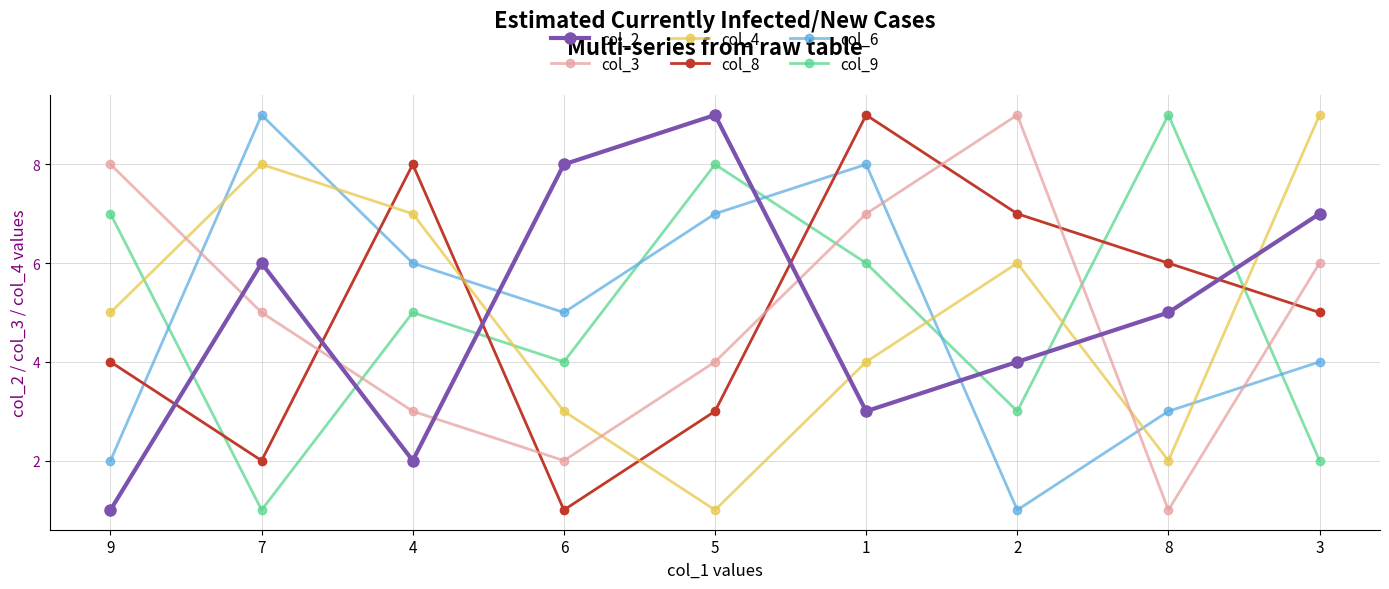

At how many categories does at least one series exceed 6?

9